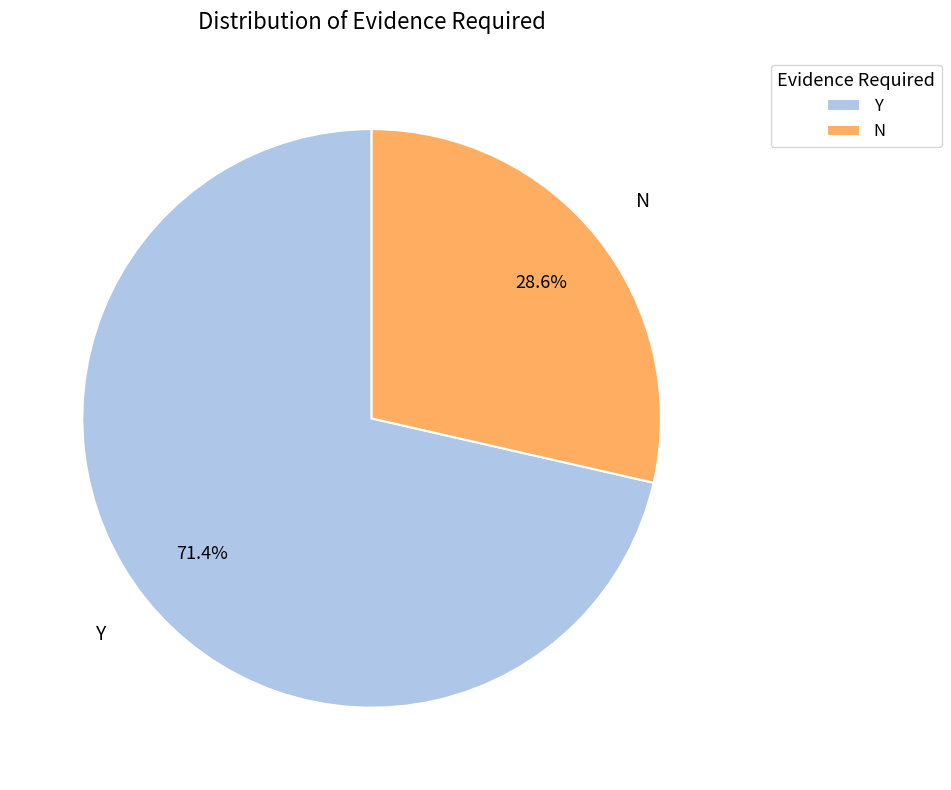

What is the largest slice in the pie chart?

Y